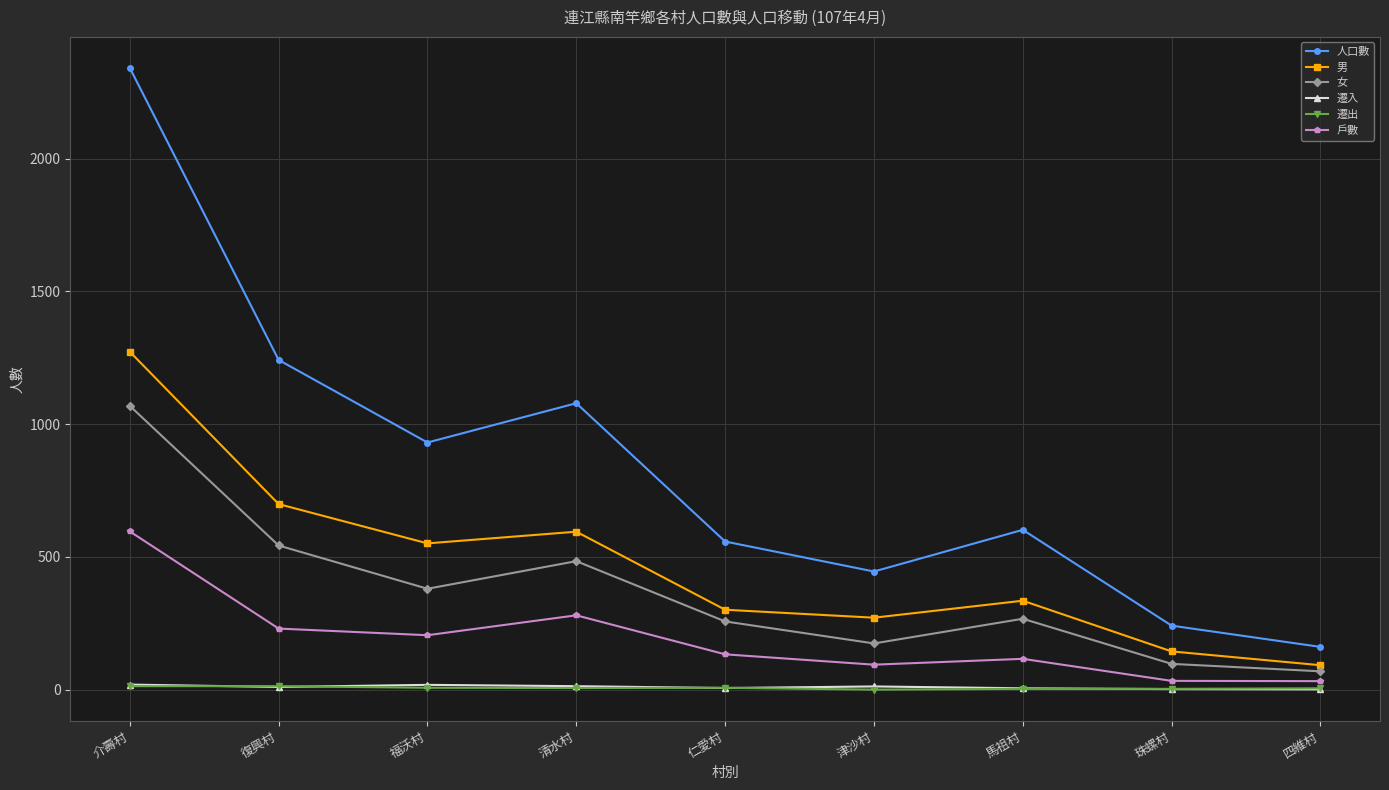

Which series changed the most between 清水村 and 四維村?

人口數